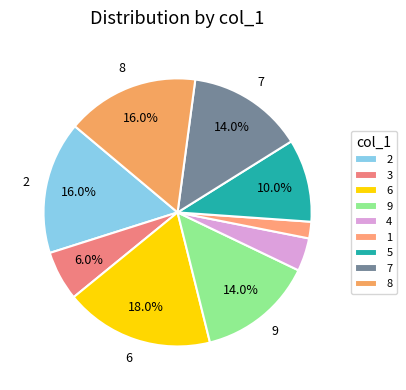

Which slice is the largest?

6